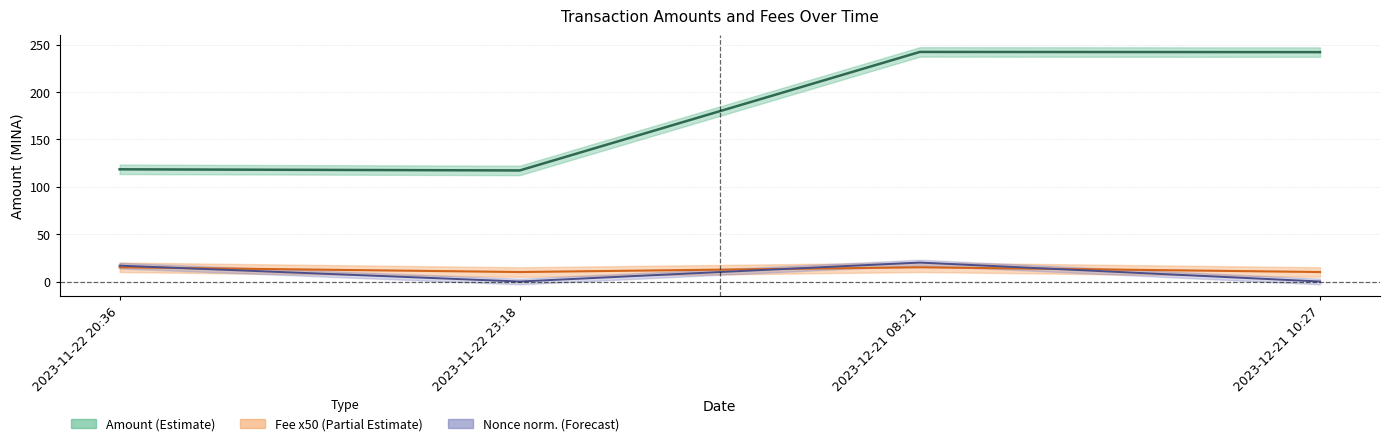

The Nonce norm. (center) series shows 16.8 at 2023-11-22 20:36. True or false?

True